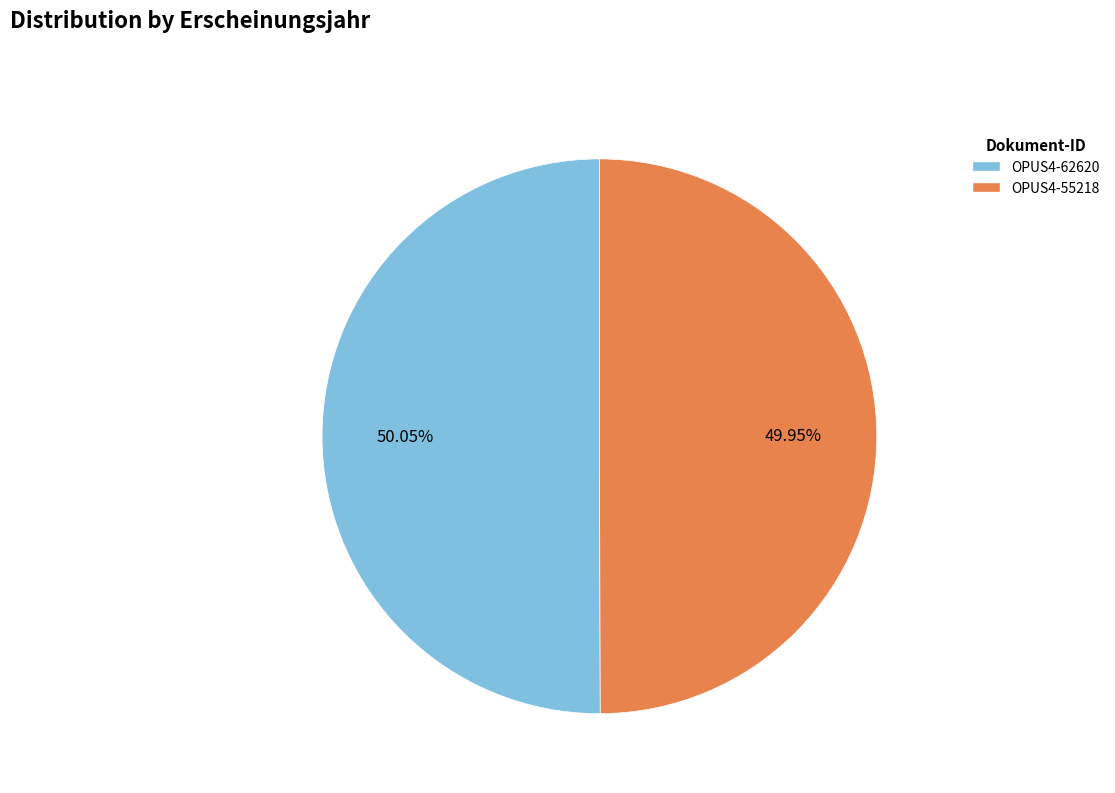

Is there any slice that represents more than half of the pie?

Yes